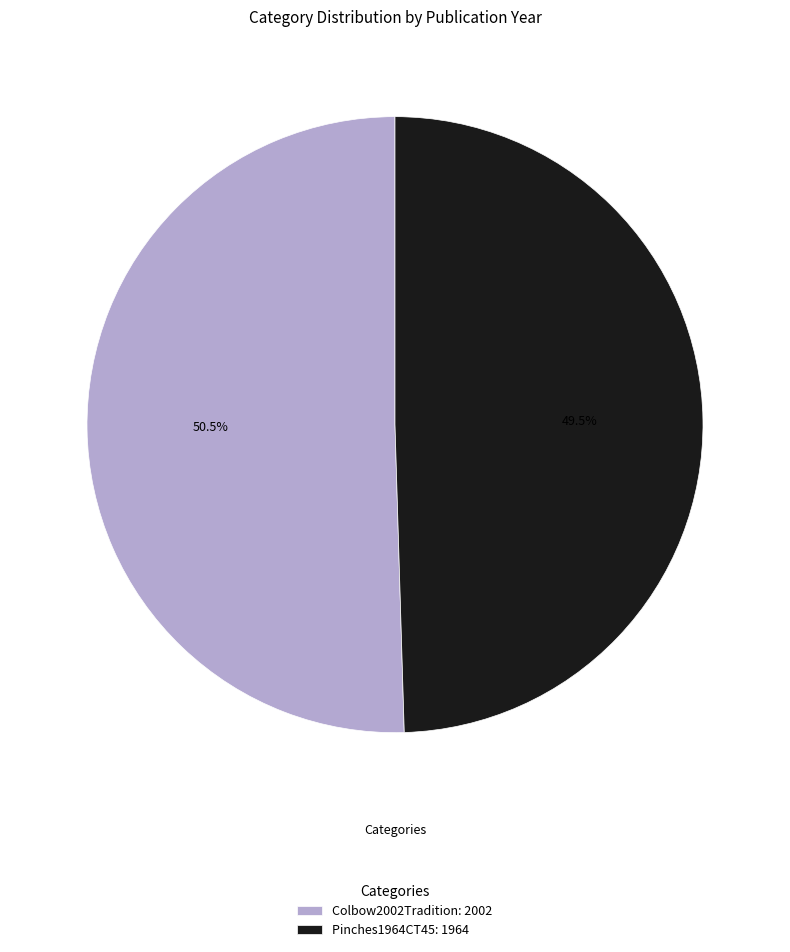

To the nearest percent, what is the difference between the Colbow2002Tradition and Pinches1964CT45 slice percentages?

1%